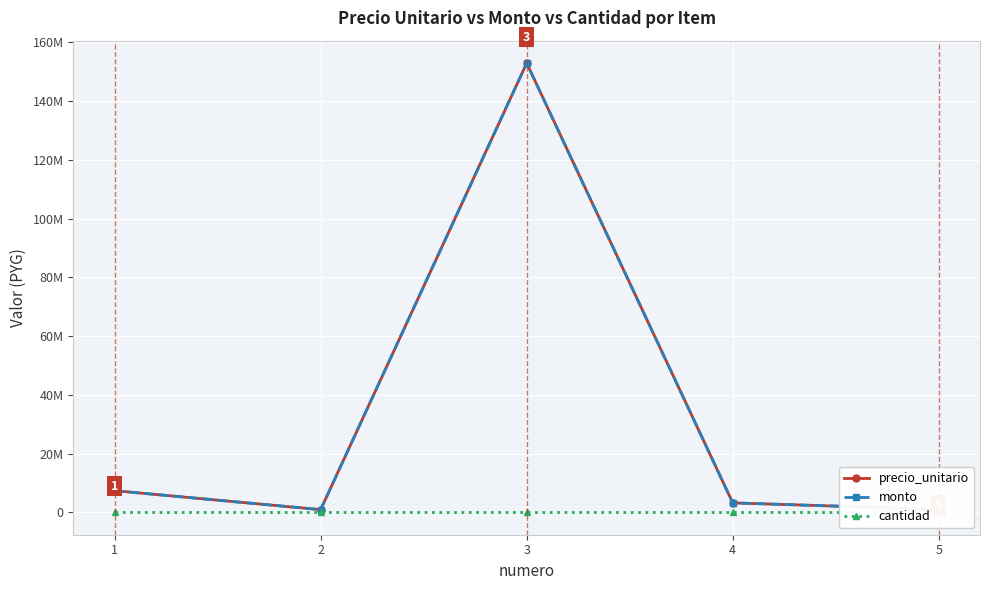

True or false: monto has more than 1 points higher than both neighbors.

False